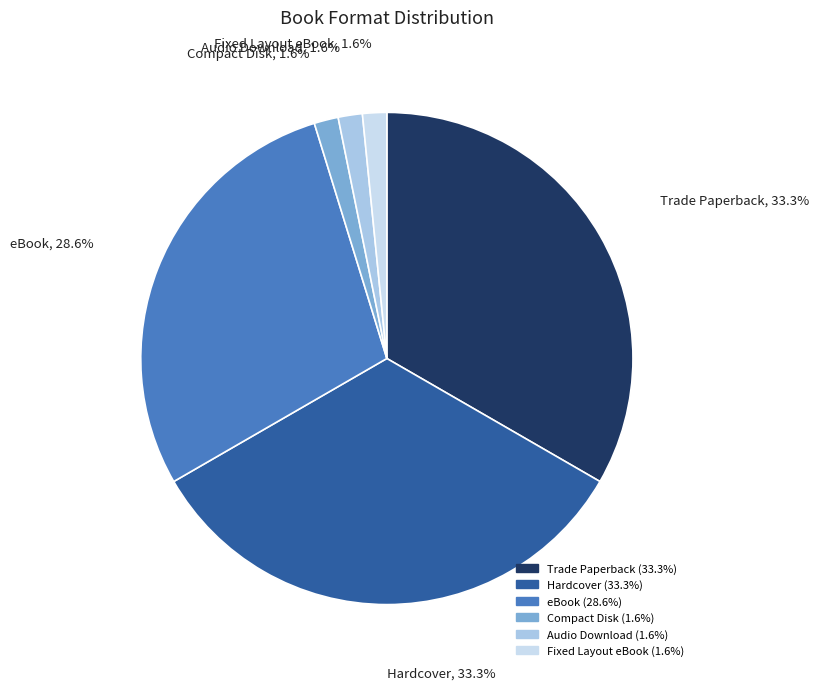

What percentage is the Hardcover slice, to the nearest percent?

33%